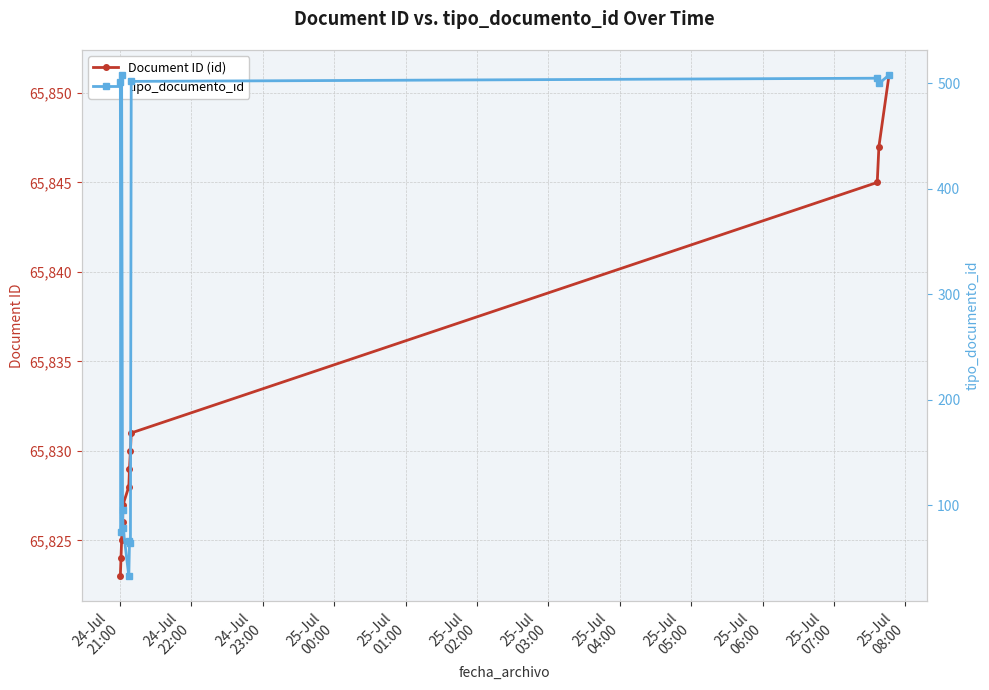

True or false: Document ID (id) has more than 2 interior local peaks.

False